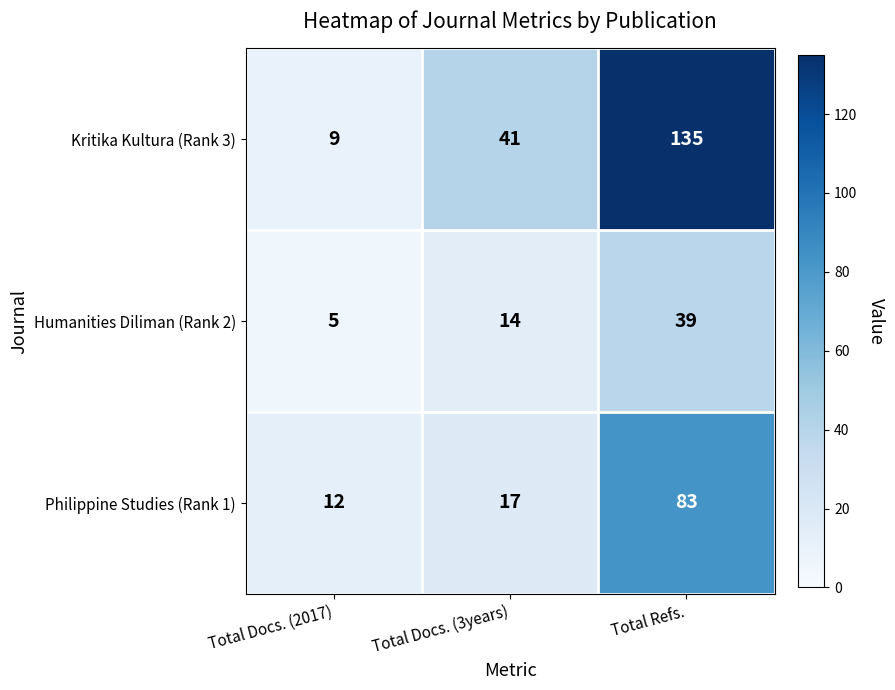

What is the difference between the second highest and minimum values in the Humanities Diliman (Rank 2) series?

9